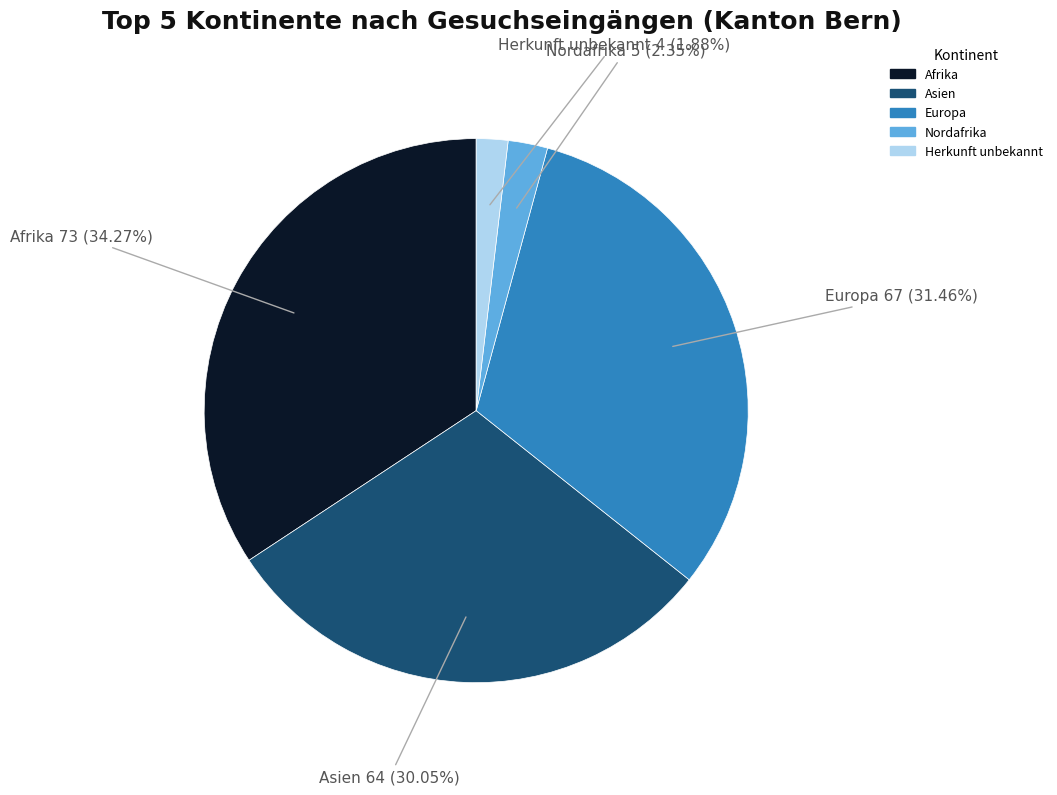

Which has a higher value, Asien or Europa?

Europa